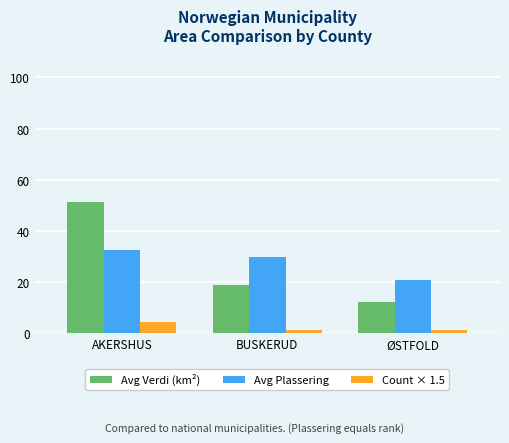

What is the highest value of the Avg Plassering series?

32.7